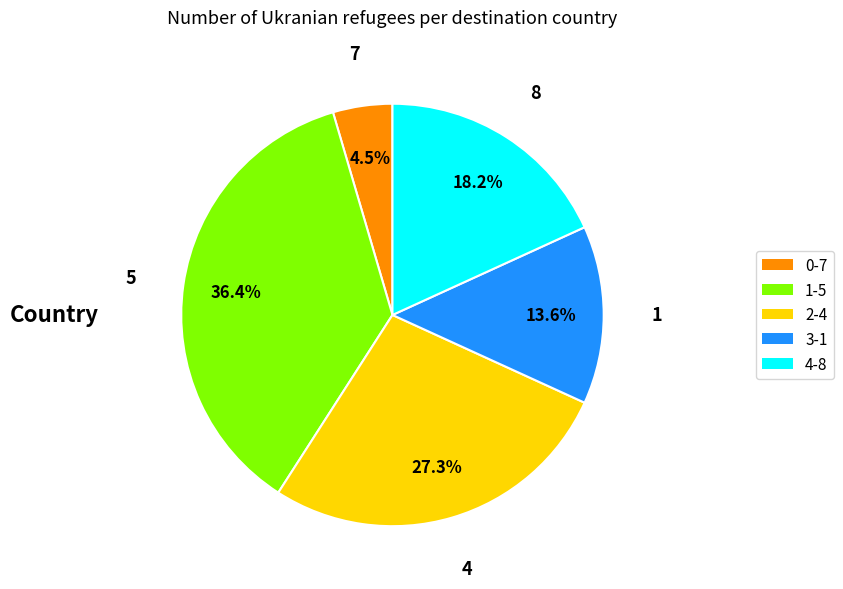

Combined, what portion of the pie is 0-7 and 4-8?

22.7%